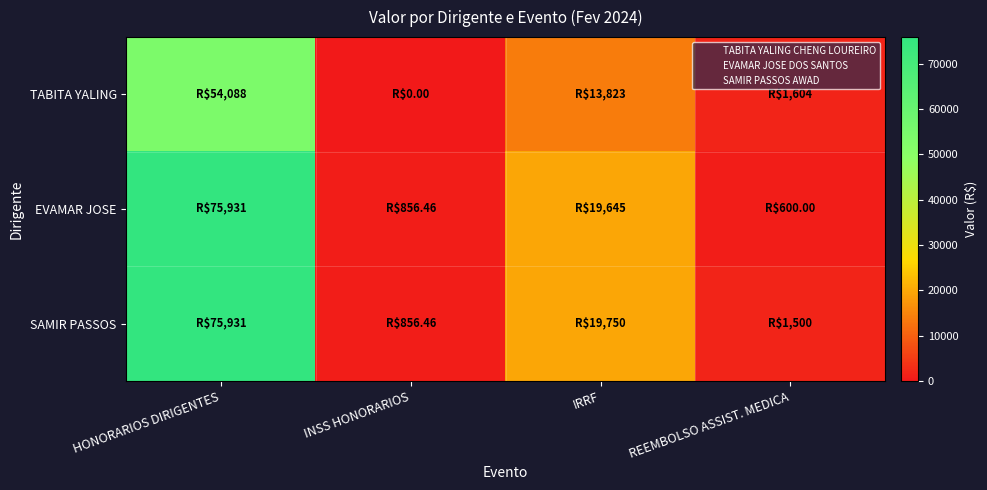

At which category is the sum across all series the highest?

HONORARIOS DIRIGENTES